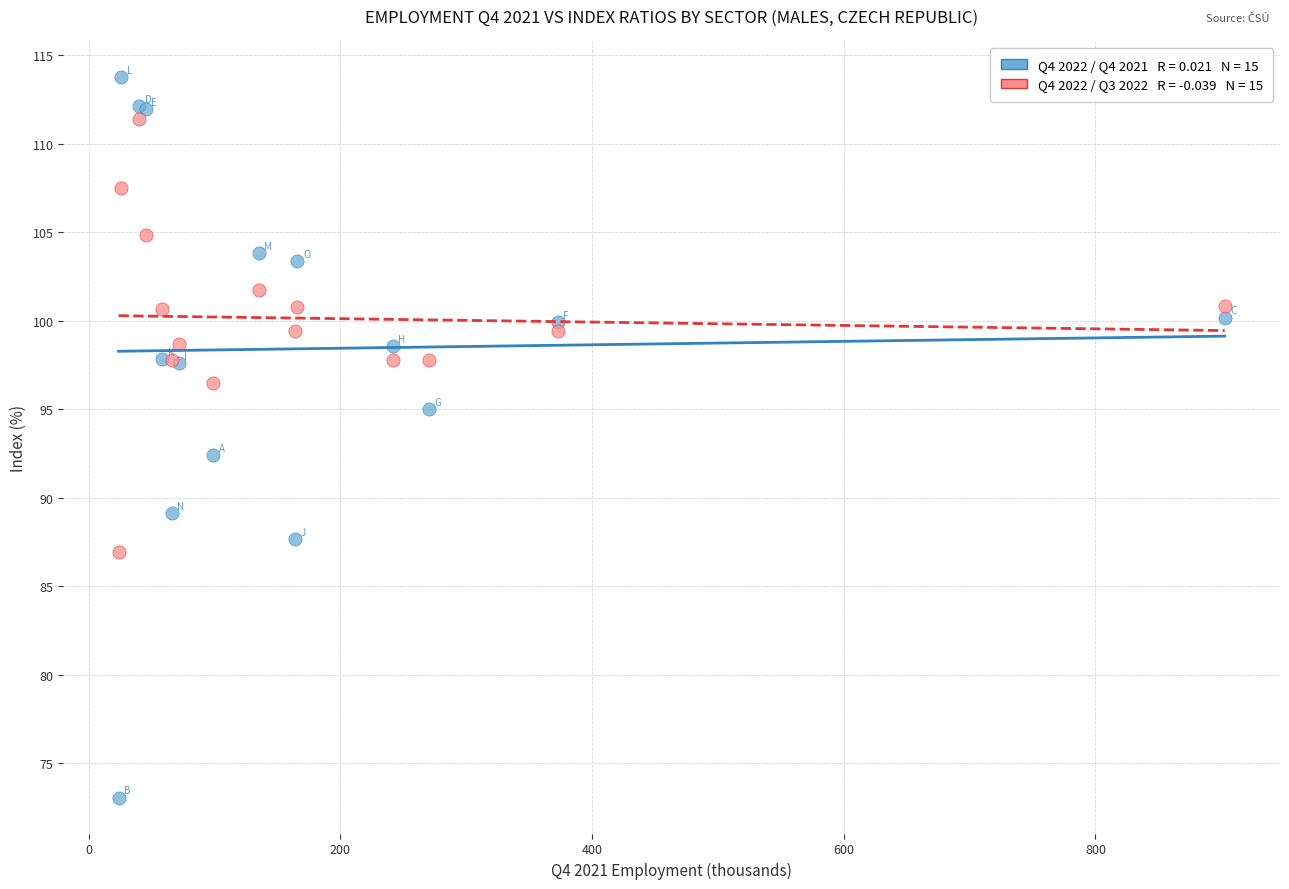

Across all series, what Y value is closest to 93?

92.4